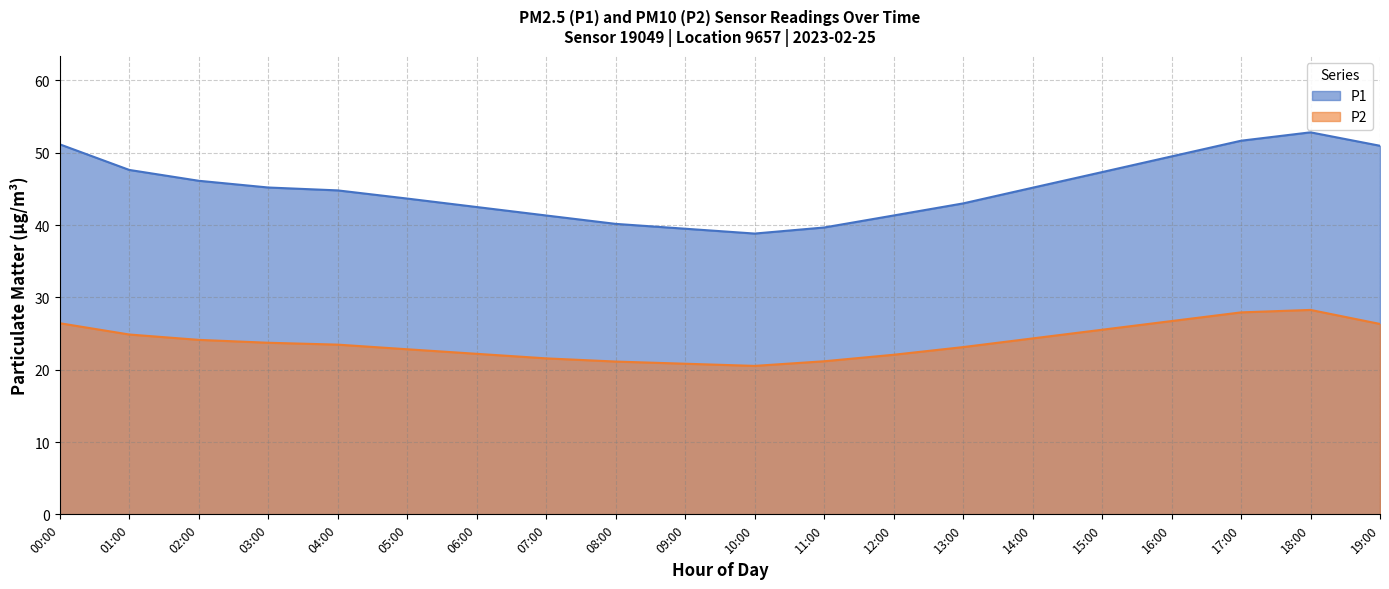

At which label does P2 reach its minimum?

10:00